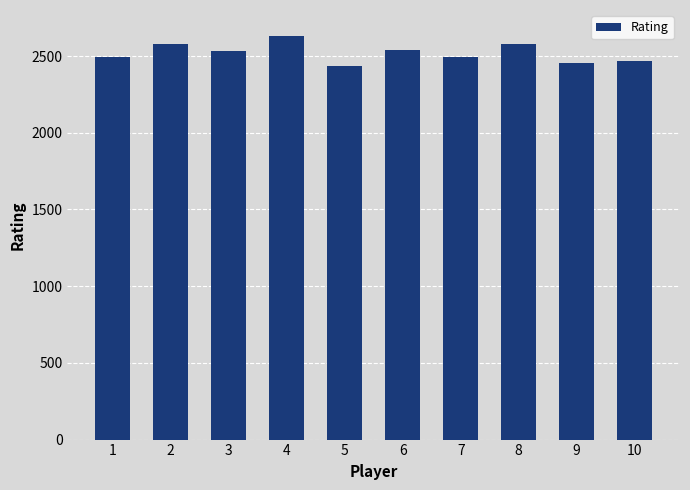

What is the difference between the second highest and second lowest values?

127